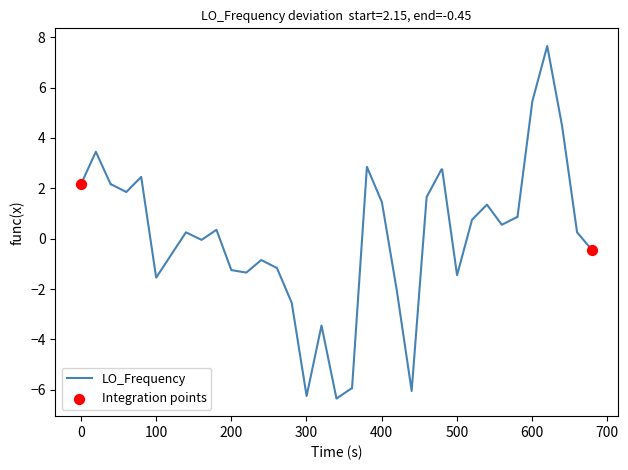

What is the difference between the maximum and minimum values?

14.0